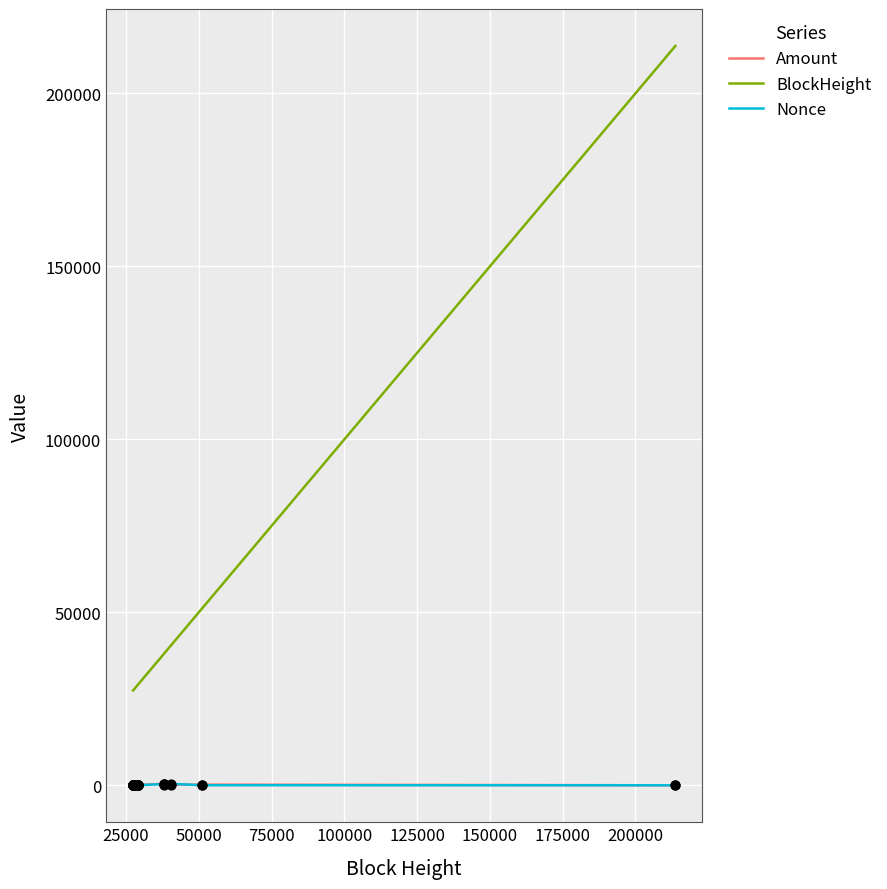

Which series has the largest range (max minus min)?

BlockHeight